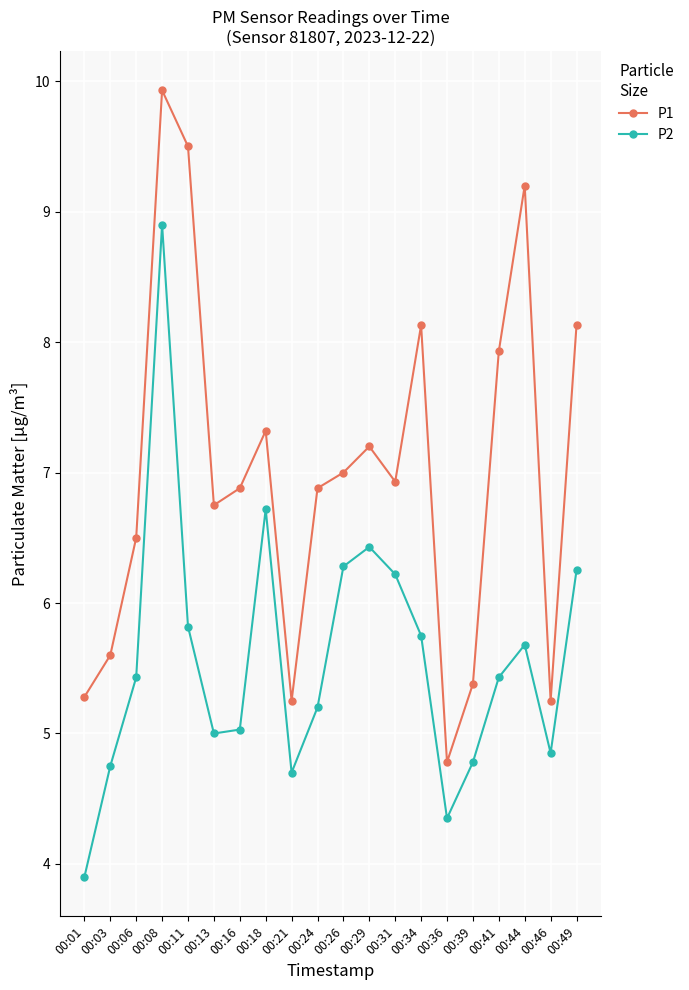

What is the spread (max minus min) of values at 00:46?

0.4